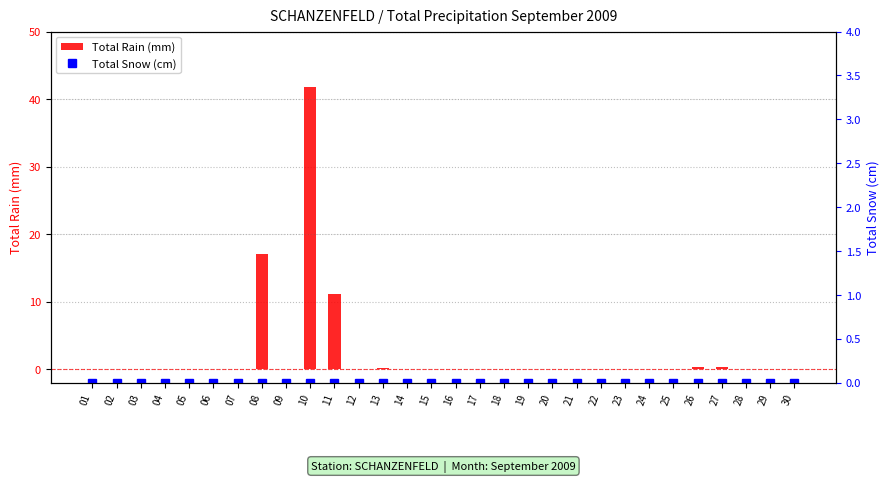

Count the number of categories in the chart.

30